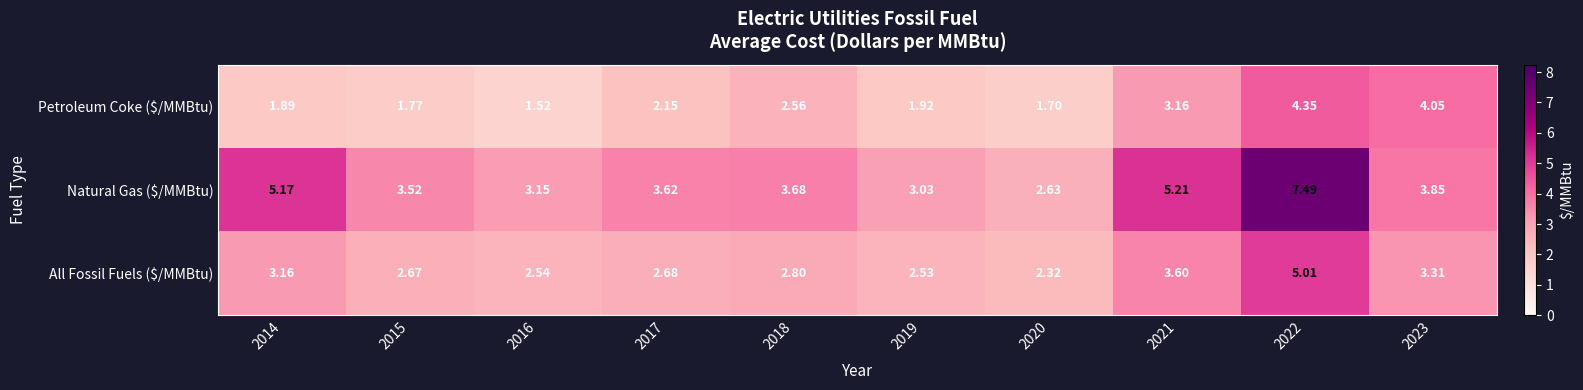

How many categories are shown in the chart?

10